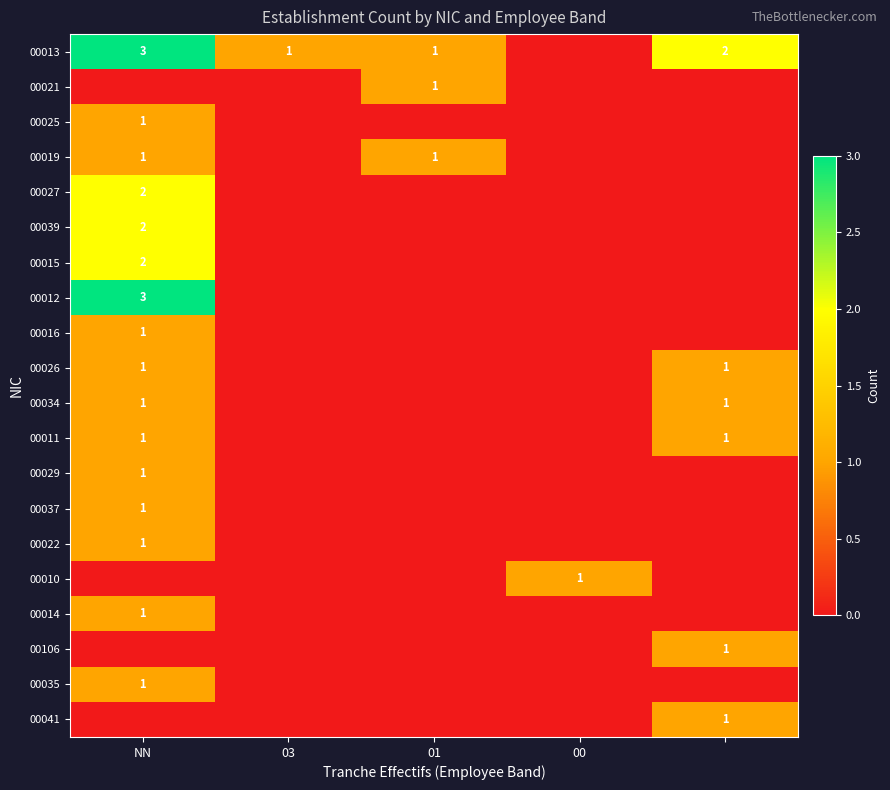

Count the number of data series in this chart.

20